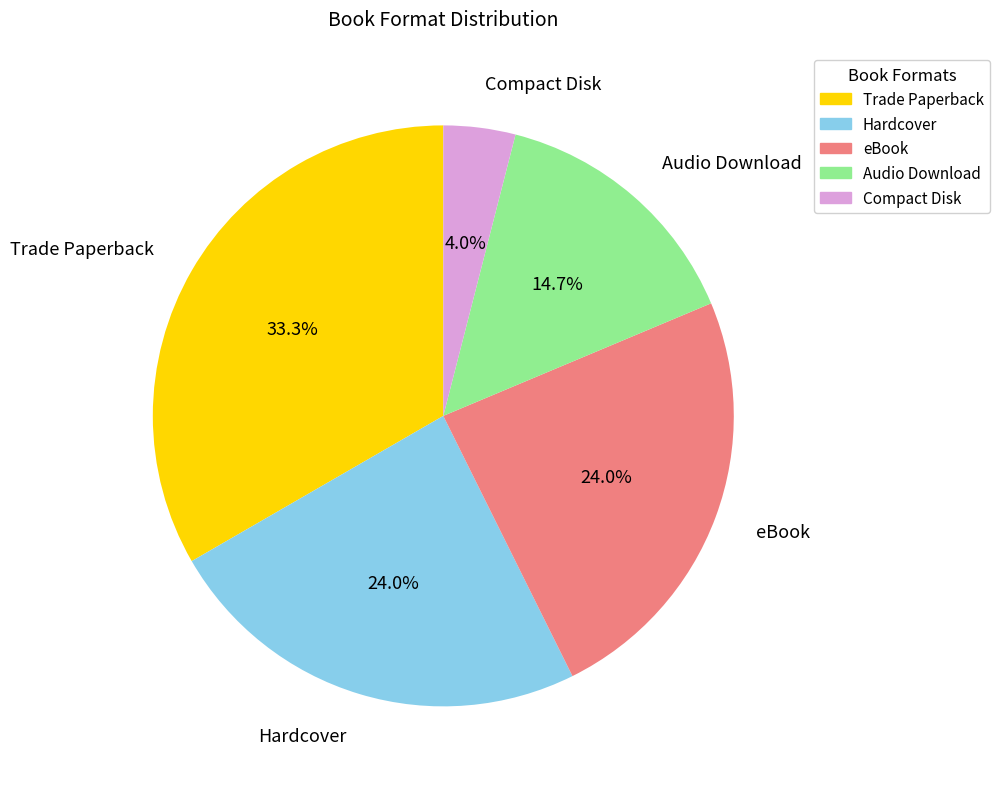

Which has a higher value, Hardcover or Trade Paperback?

Trade Paperback